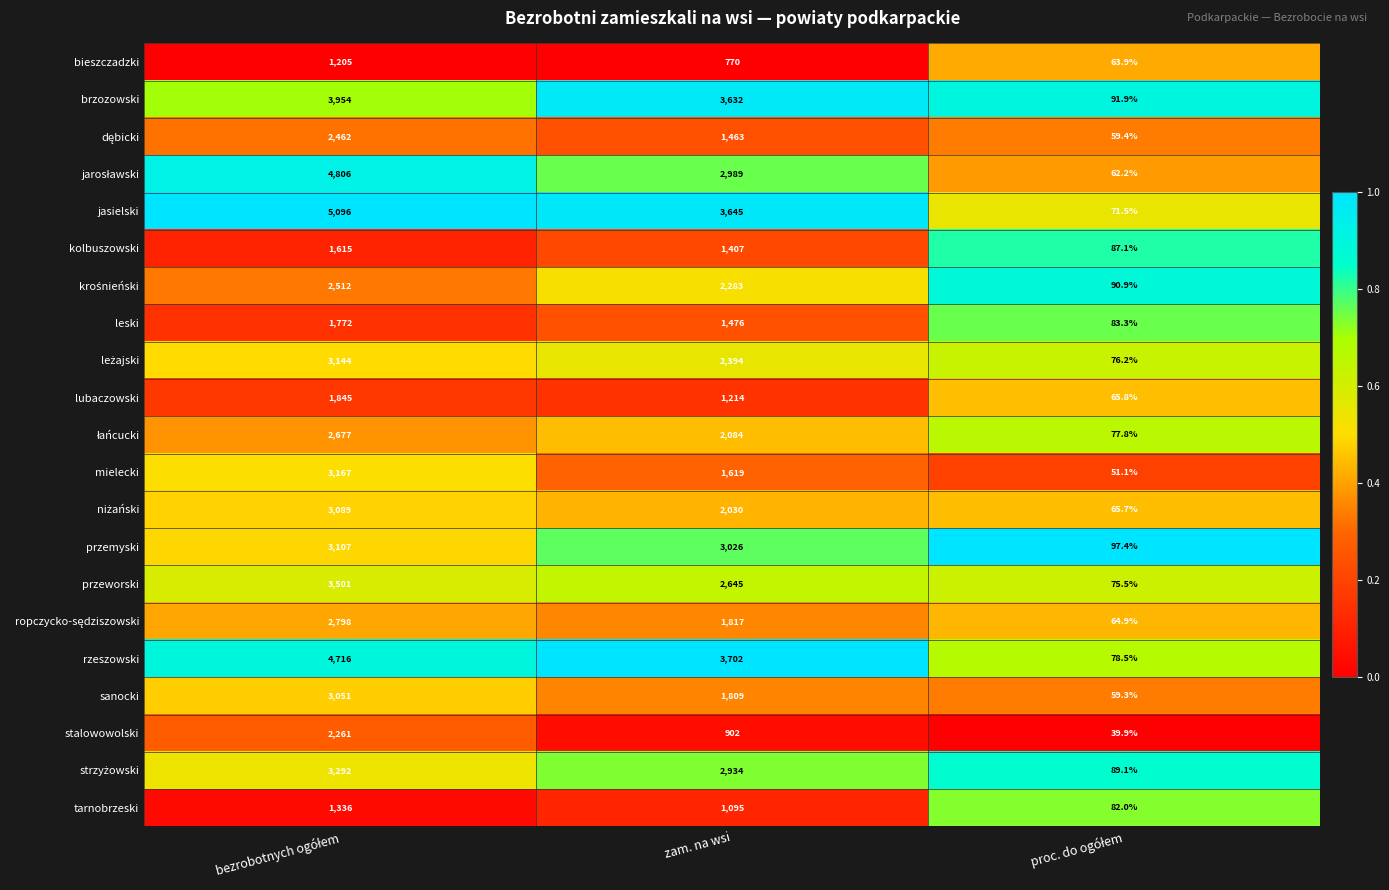

Where is brzozowski nearest to the value 2022?

zam. na wsi